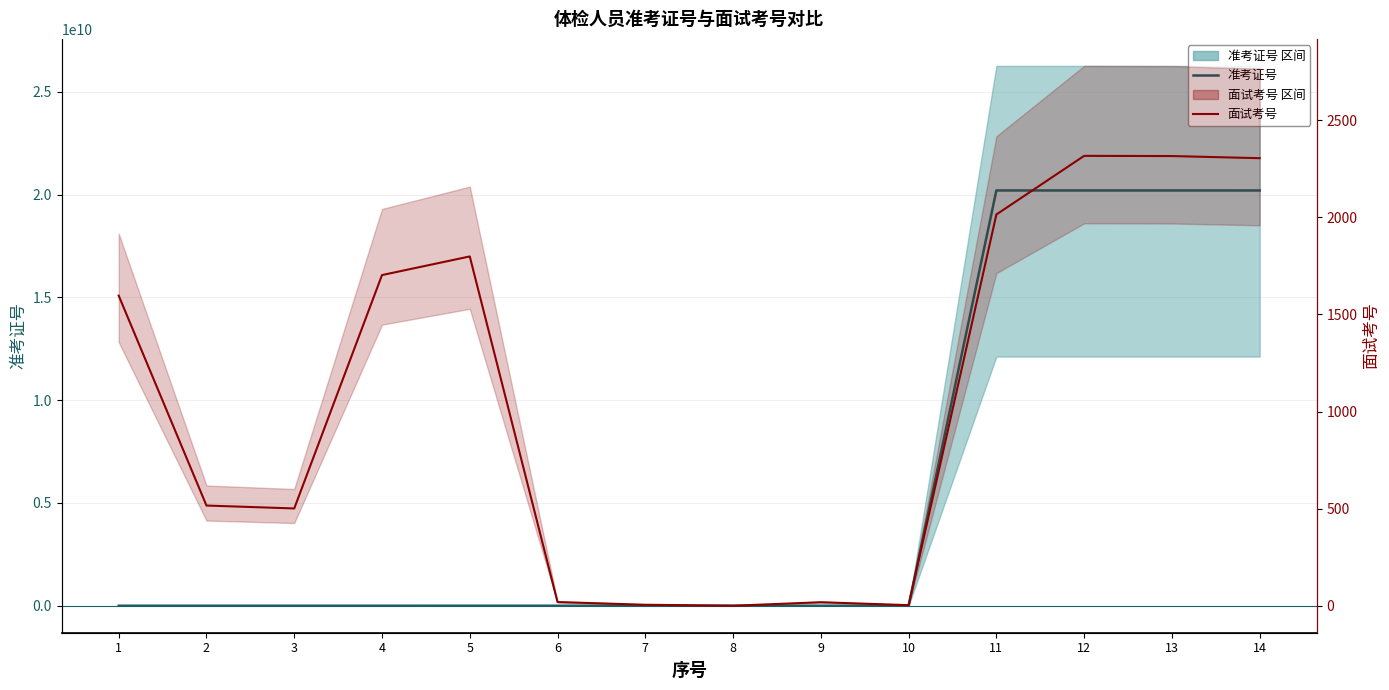

What is the sum of the 准考证号 values at 13 and 3?

20207757553